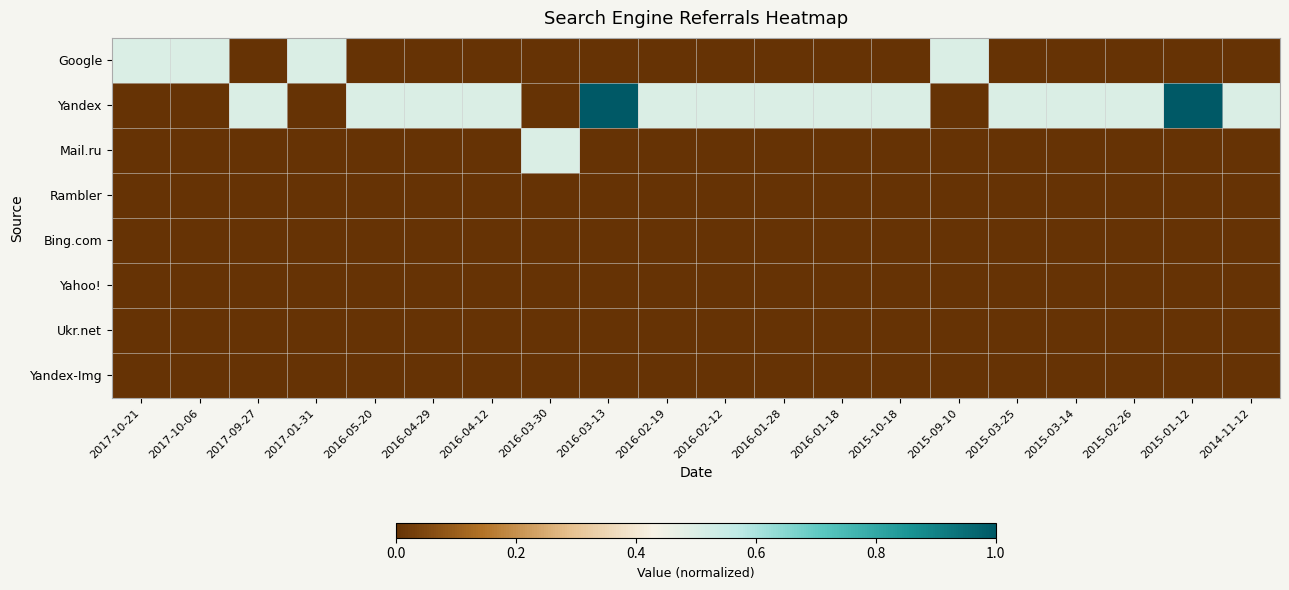

At 2017-09-27, list the series in order from largest to smallest.

Yandex, Google, Mail.ru, Rambler, Bing.com, Yahoo!, Ukr.net, Yandex-Img